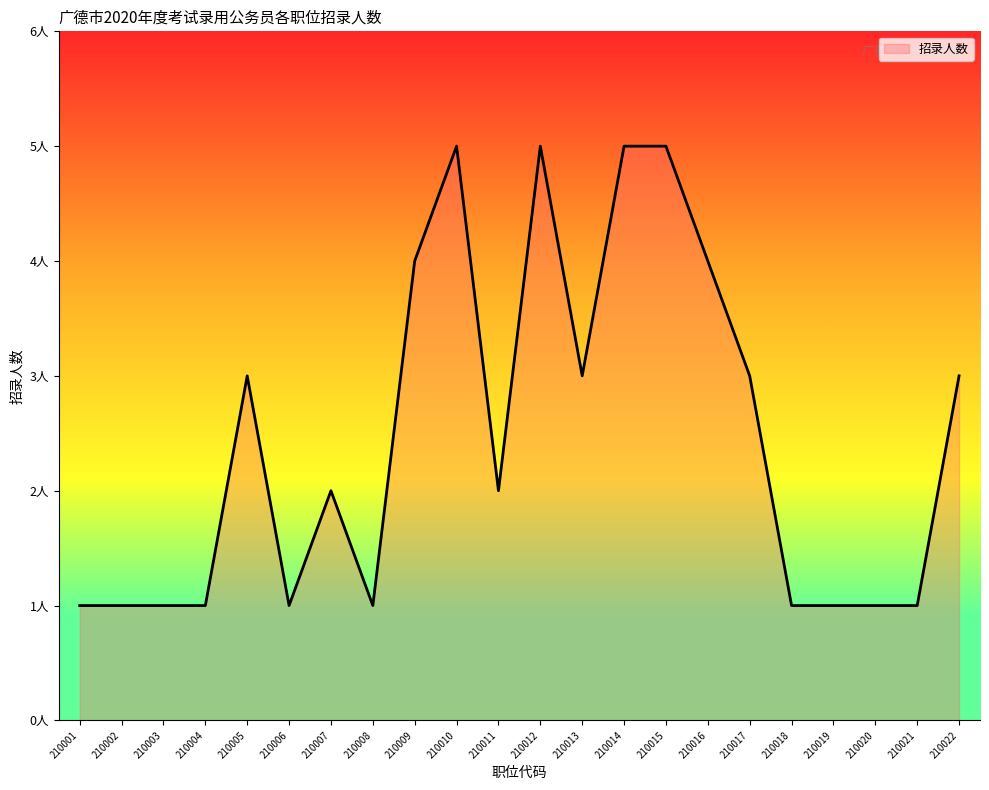

True or false: the data has more than 2 interior local peaks.

True